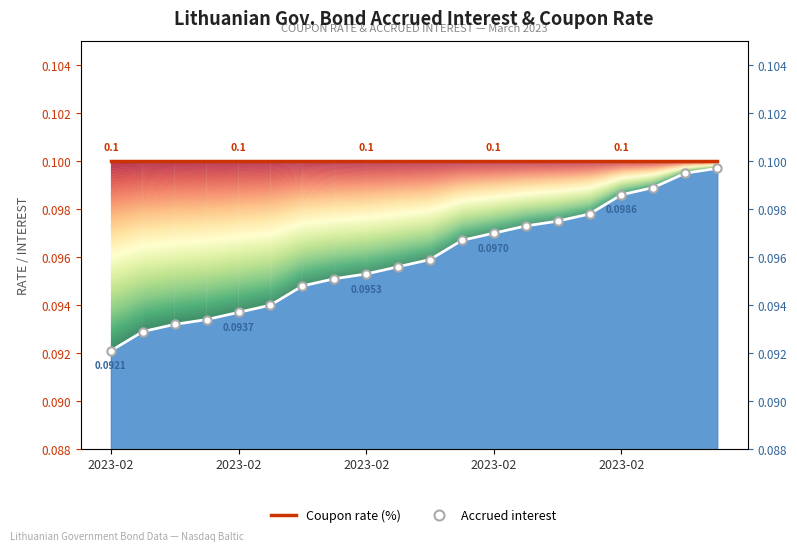

At which label does Accrued interest reach its minimum?

2023-02